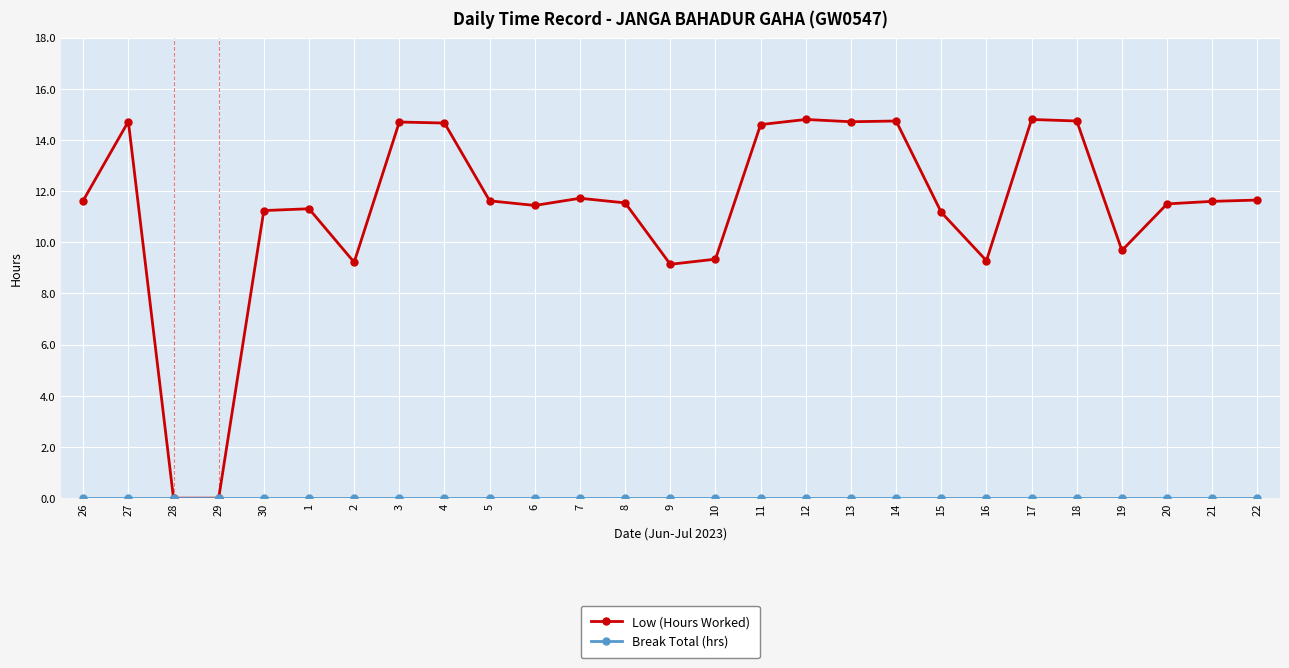

At how many categories does at least one series exceed 12?

9